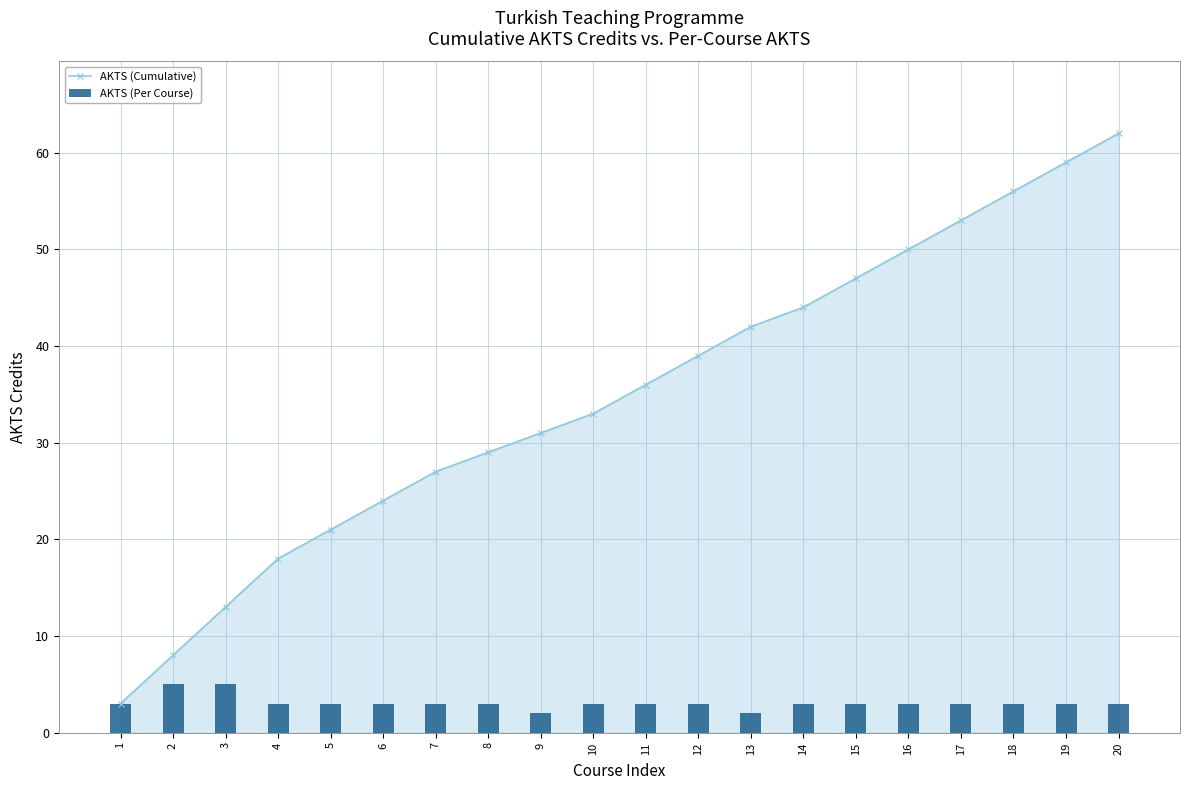

Where is AKTS (Per Course) nearest to the value 3?

1